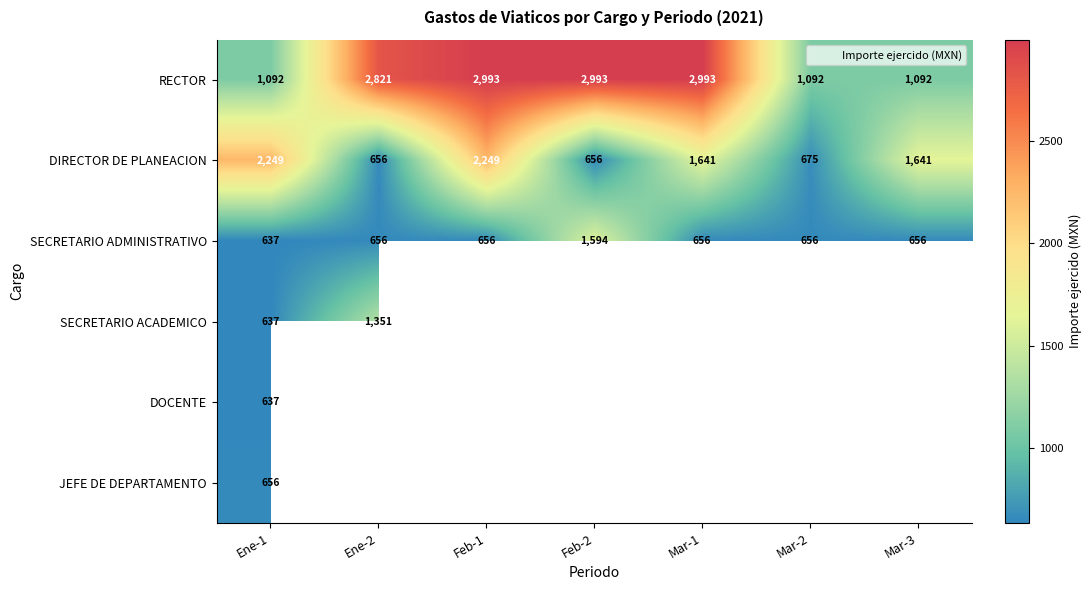

What is the minimum value for DOCENTE?

637.1